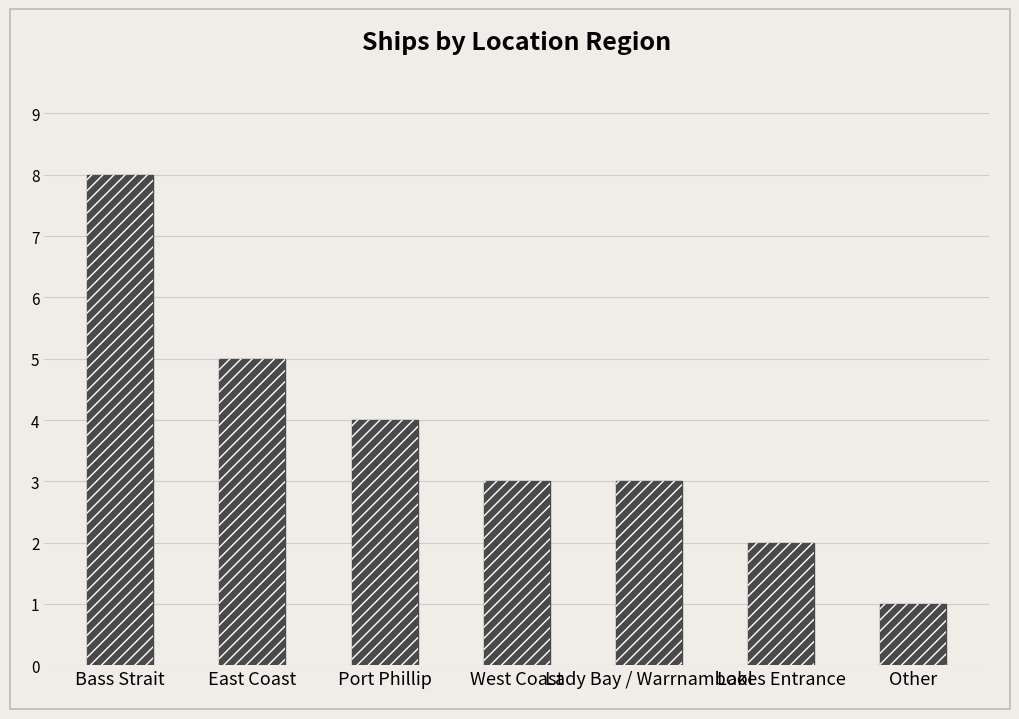

What is the sum of all values?

26